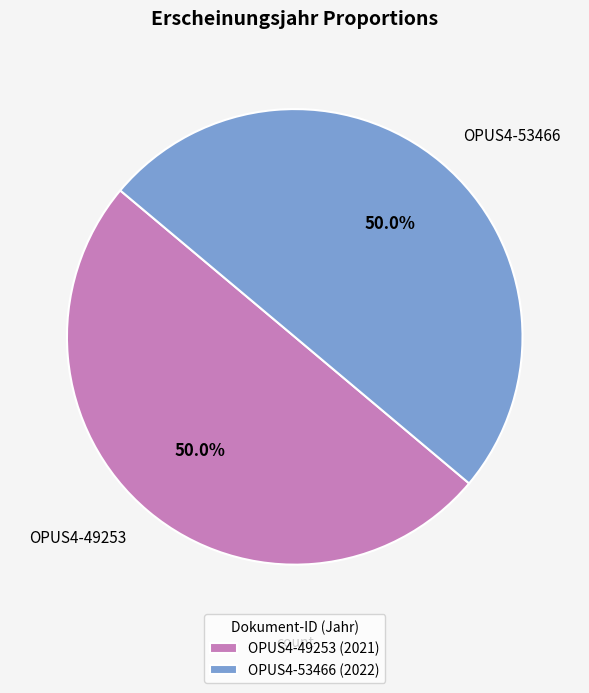

What is the ratio of the value at OPUS4-49253 (2021) to the value at OPUS4-53466 (2022)?

1.0